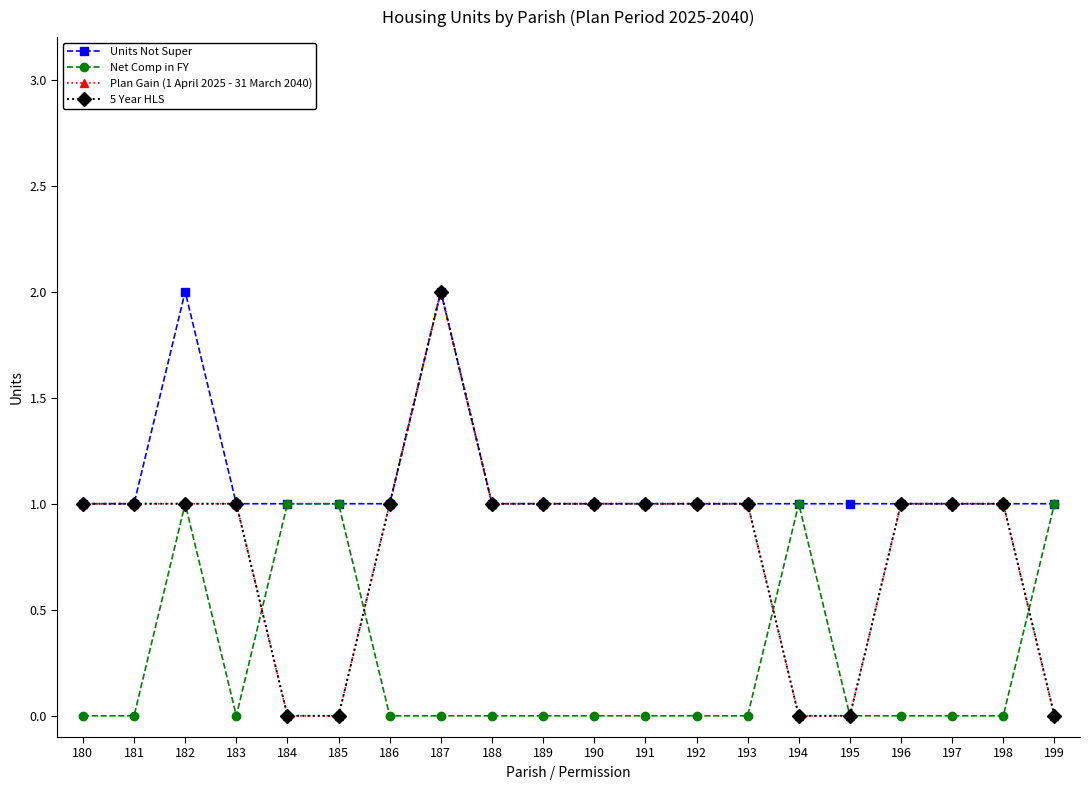

True or false: 5 Year HLS has more than 1 interior local peaks.

False